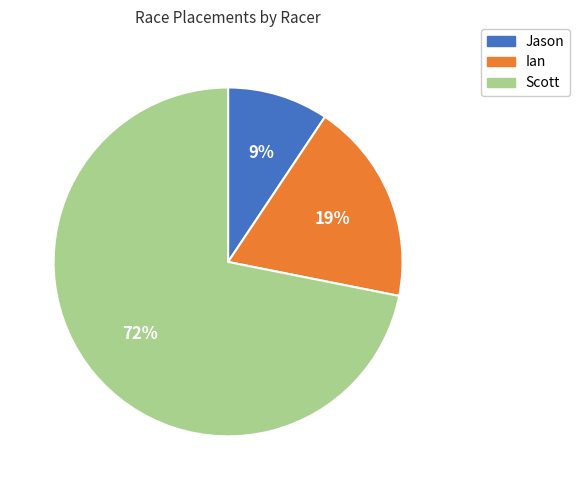

The Jason slice represents 1% of the pie. True or false?

False